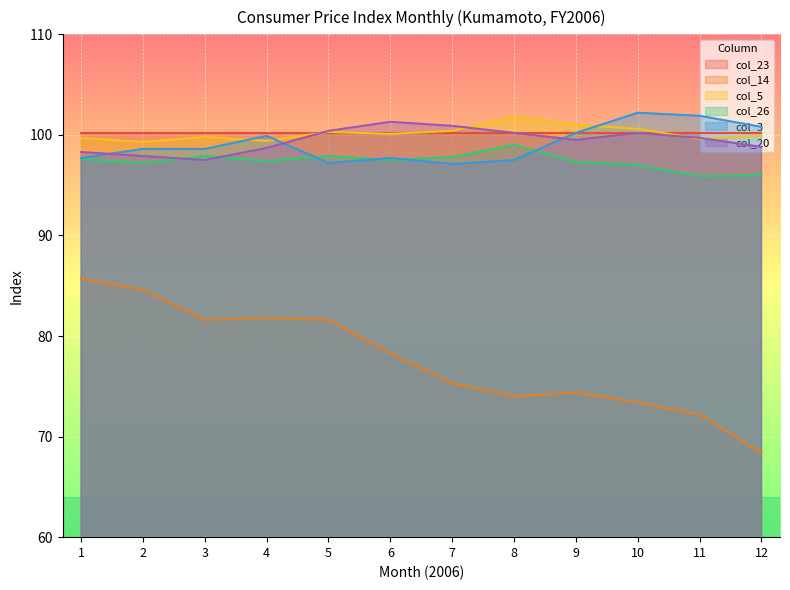

What is the value of the col_14 point at the 4th from the left?

81.8